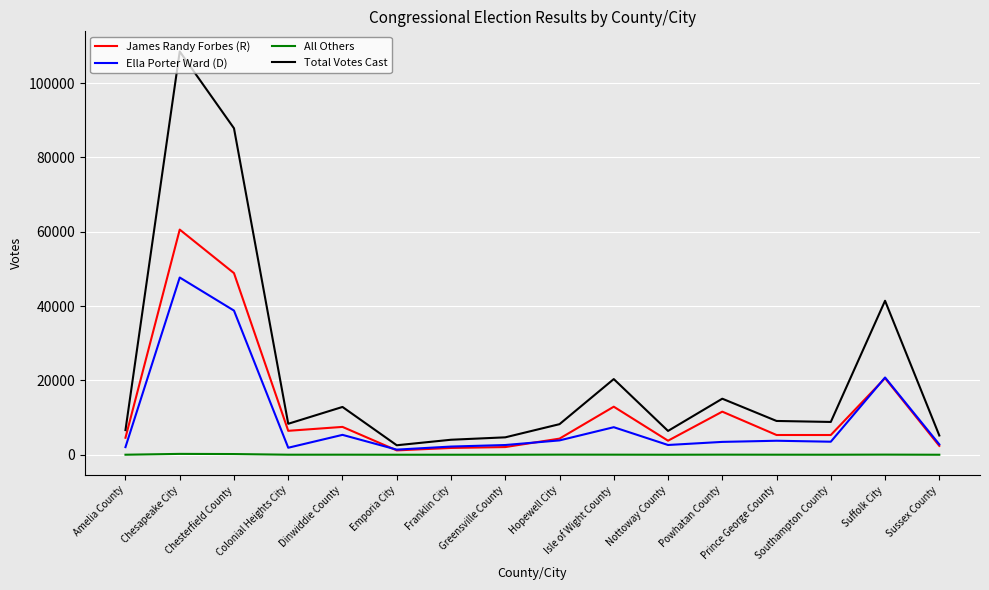

Is the value of Ella Porter Ward (D) at Isle of Wight County greater than the value of Total Votes Cast at Chesapeake City?

No